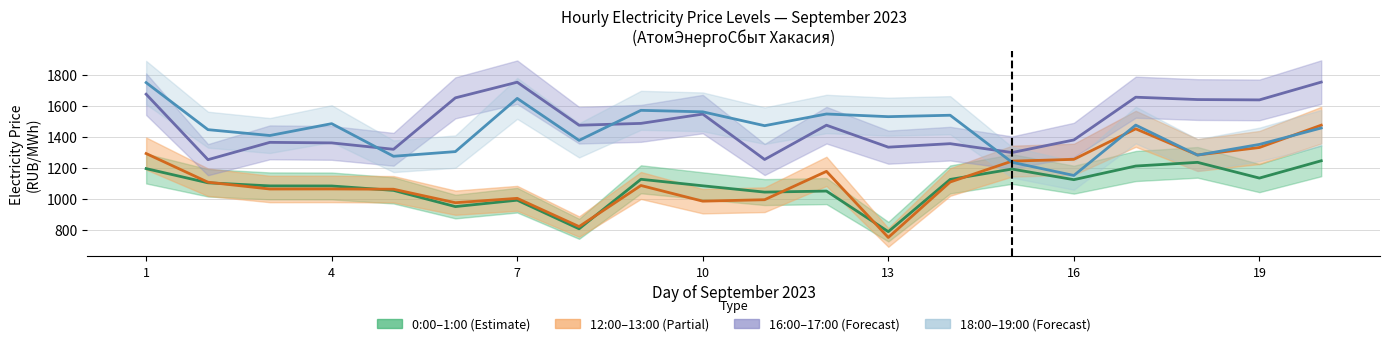

True or false: 16:00 - 17:00 (line) has a value of 635.8 at 17.

False